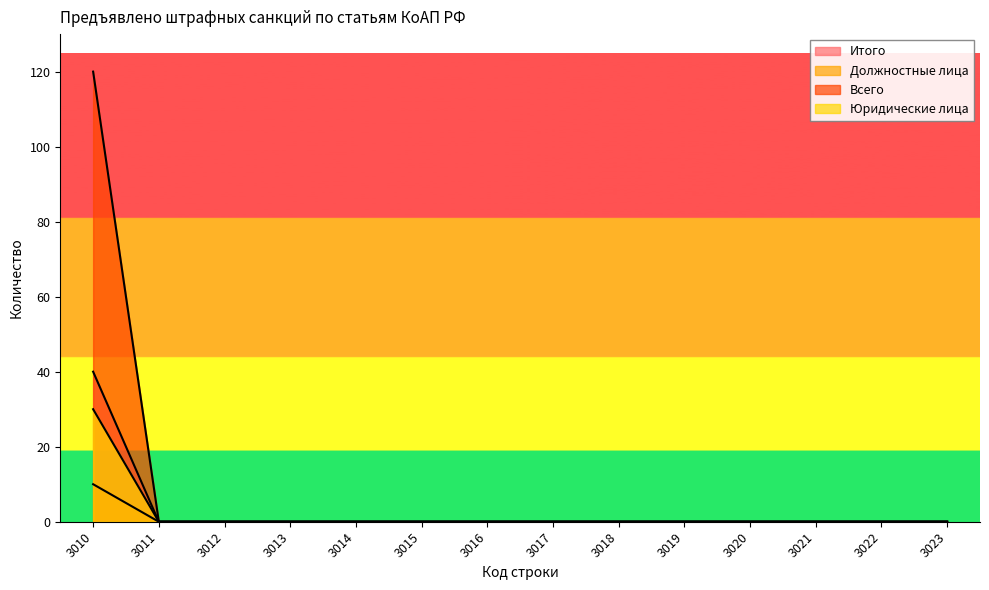

Which has a higher value, 3013 or 3020?

3013